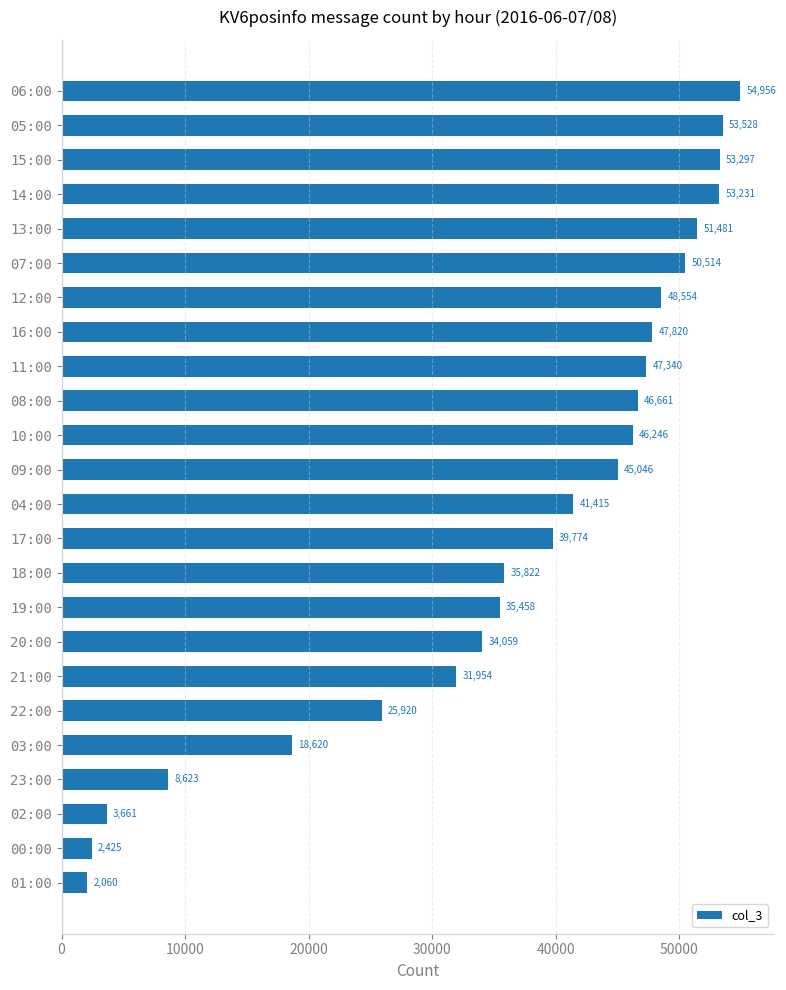

The chart shows a value of 47340 at 11:00. True or false?

True